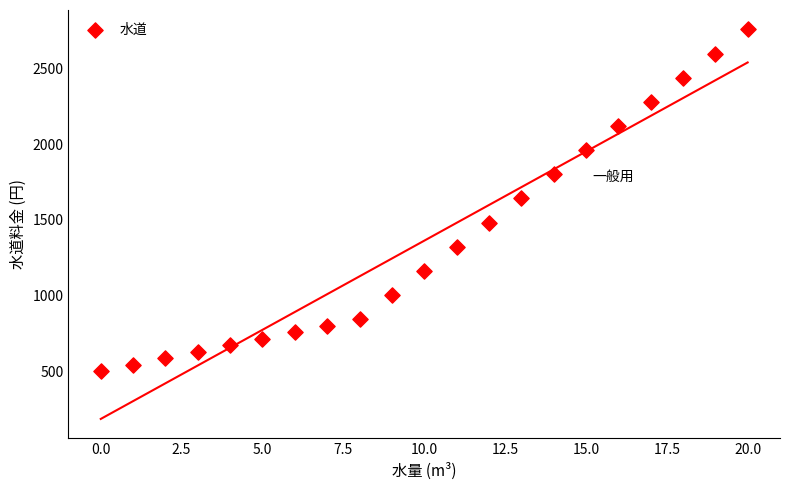

What is the range of Y values (max minus min)?

2257